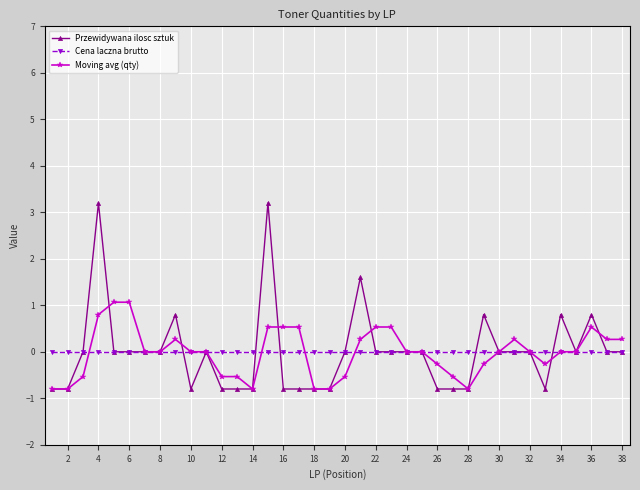

Rank the series by their maximum value, from highest to lowest.

Przewidywana ilosc sztuk, Moving avg (qty), Cena laczna brutto